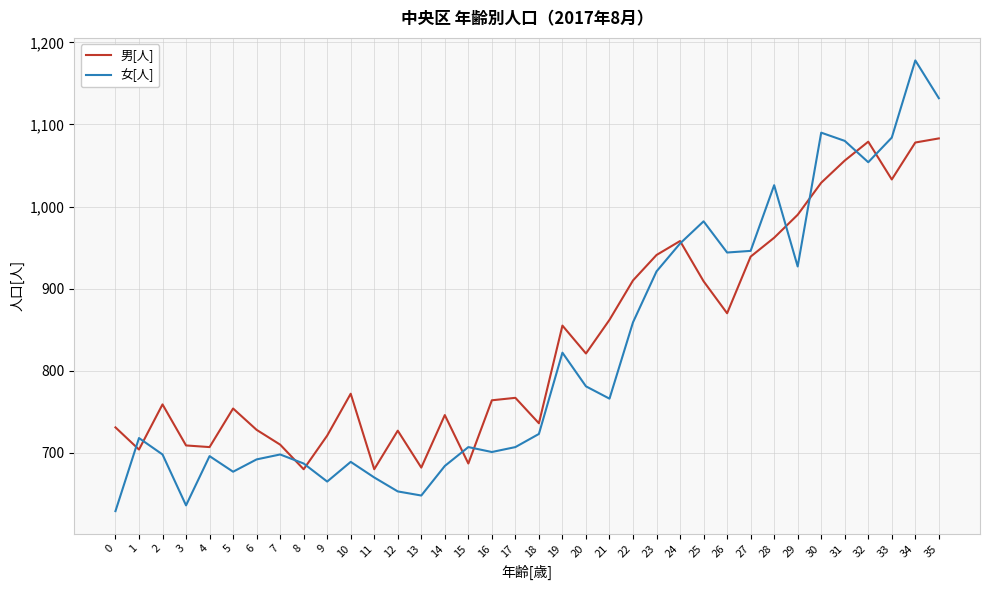

Is it true that 男[人] equals 682 at 13?

True